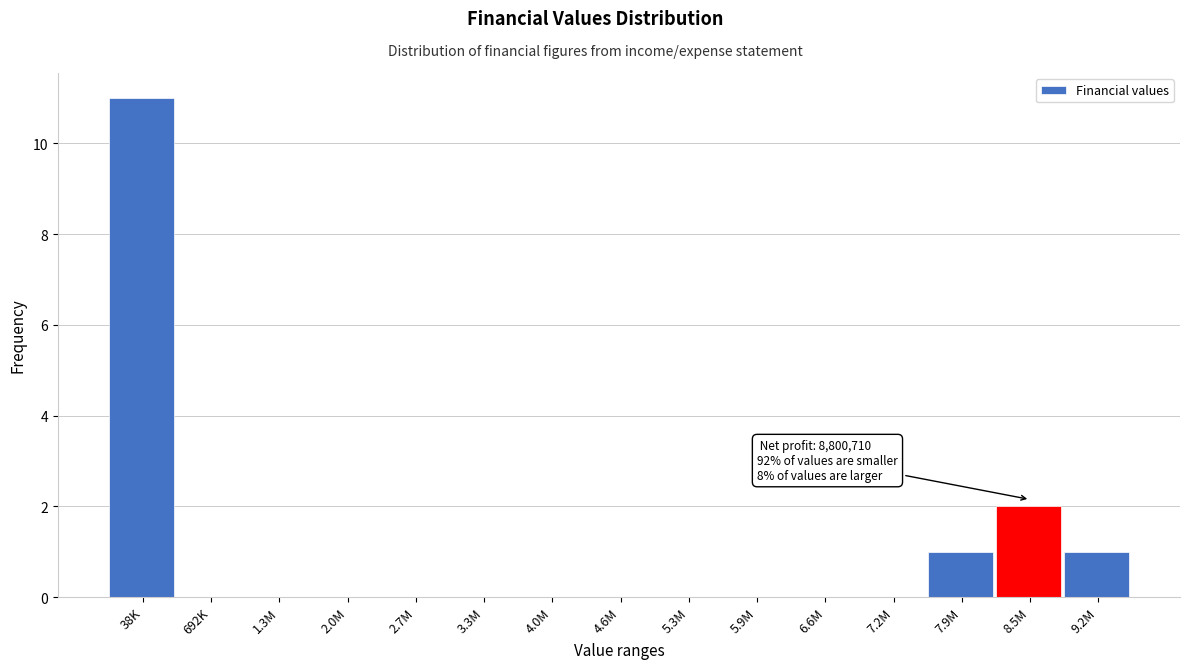

Reading right to left, what are all the values shown in this chart?

9.2M=1	8.5M=2	7.9M=1	7.2M=0	6.6M=0	5.9M=0	5.3M=0	4.6M=0	4.0M=0	3.3M=0	2.7M=0	2.0M=0	1.3M=0	692K=0	38K=11